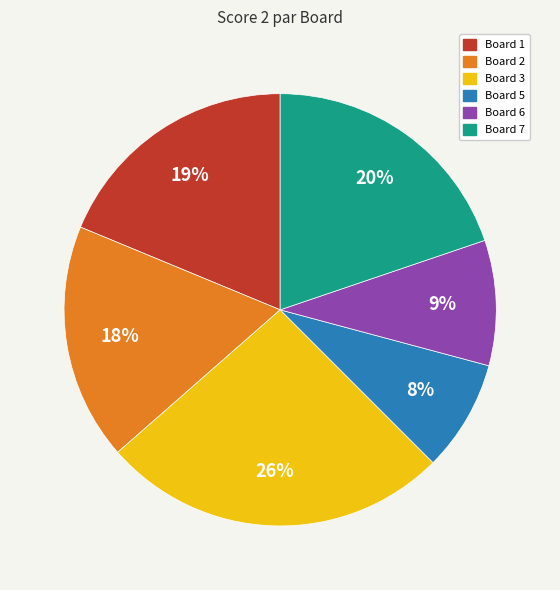

To the nearest percent, what is the difference between the largest and smallest slice percentages?

18%